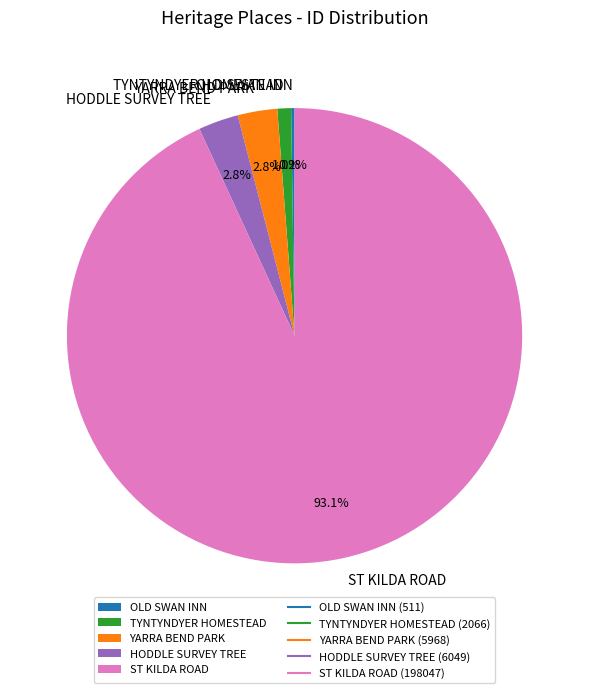

Which category has the biggest portion of the pie?

ST KILDA ROAD